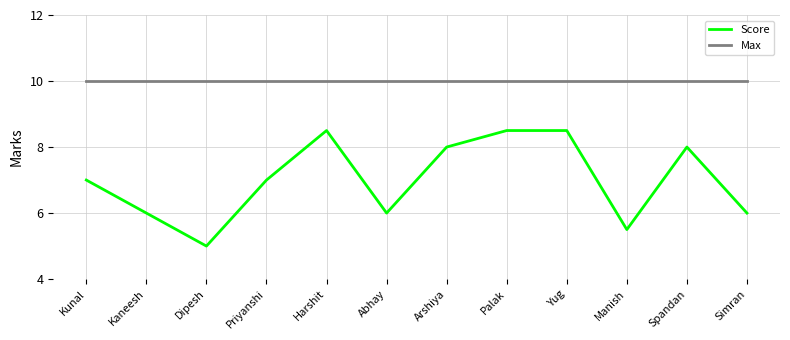

Which series has the widest spread of values?

Score